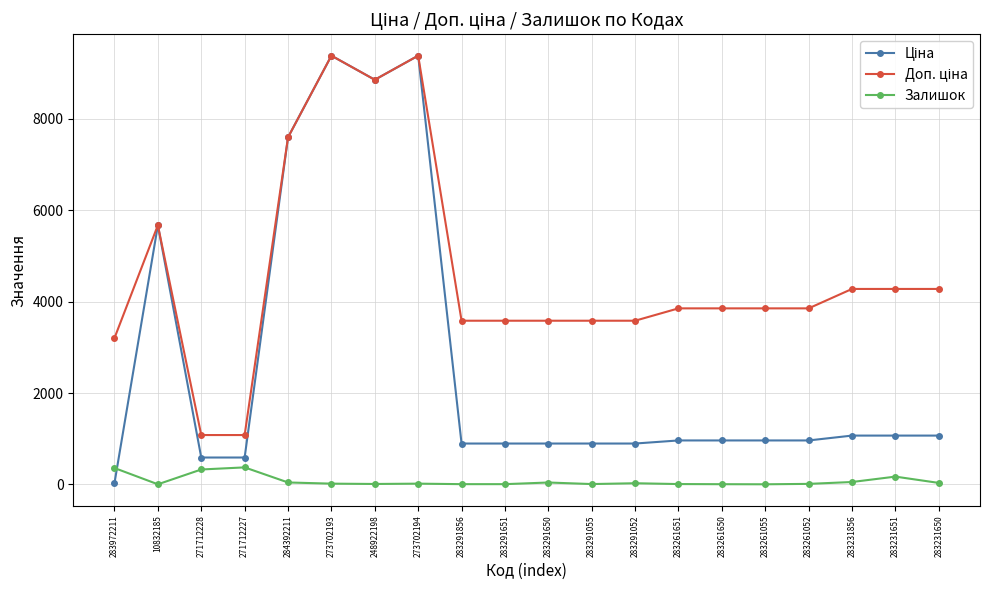

The Залишок series shows 328.0 at 271712228. True or false?

True